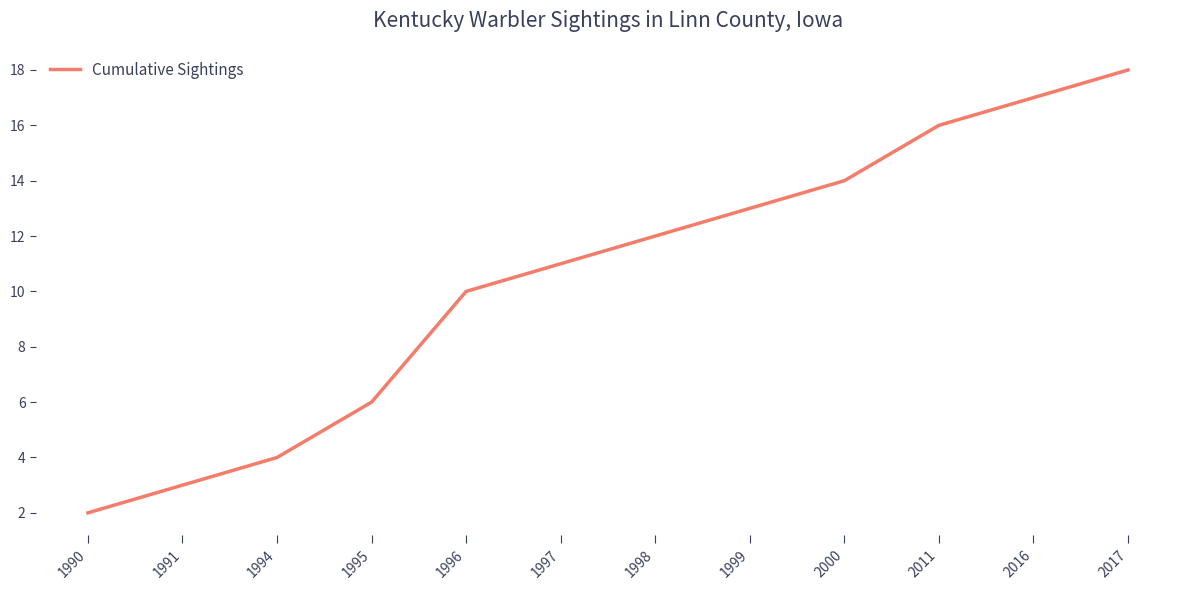

What is the change in value from 1994 to 1999?

+9